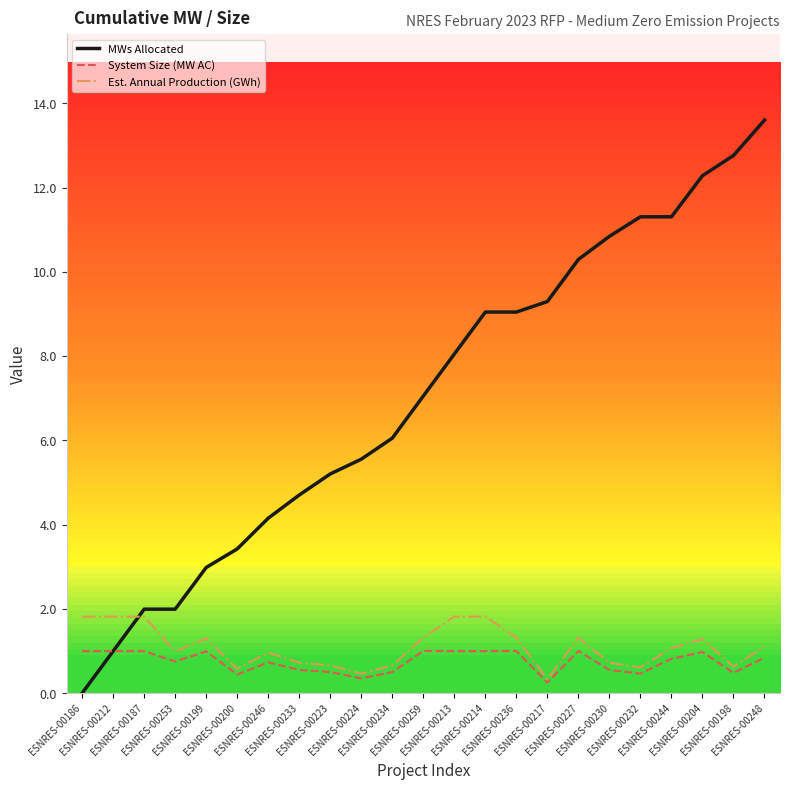

What is the greatest value displayed?

13.6